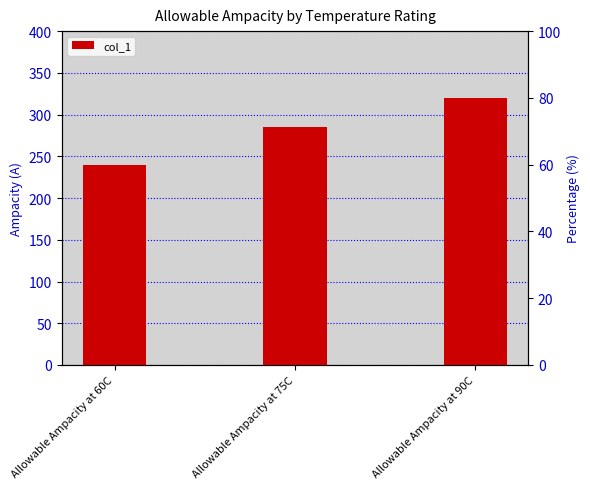

Which has a higher value, Allowable Ampacity at 60C or Allowable Ampacity at 75C?

Allowable Ampacity at 75C